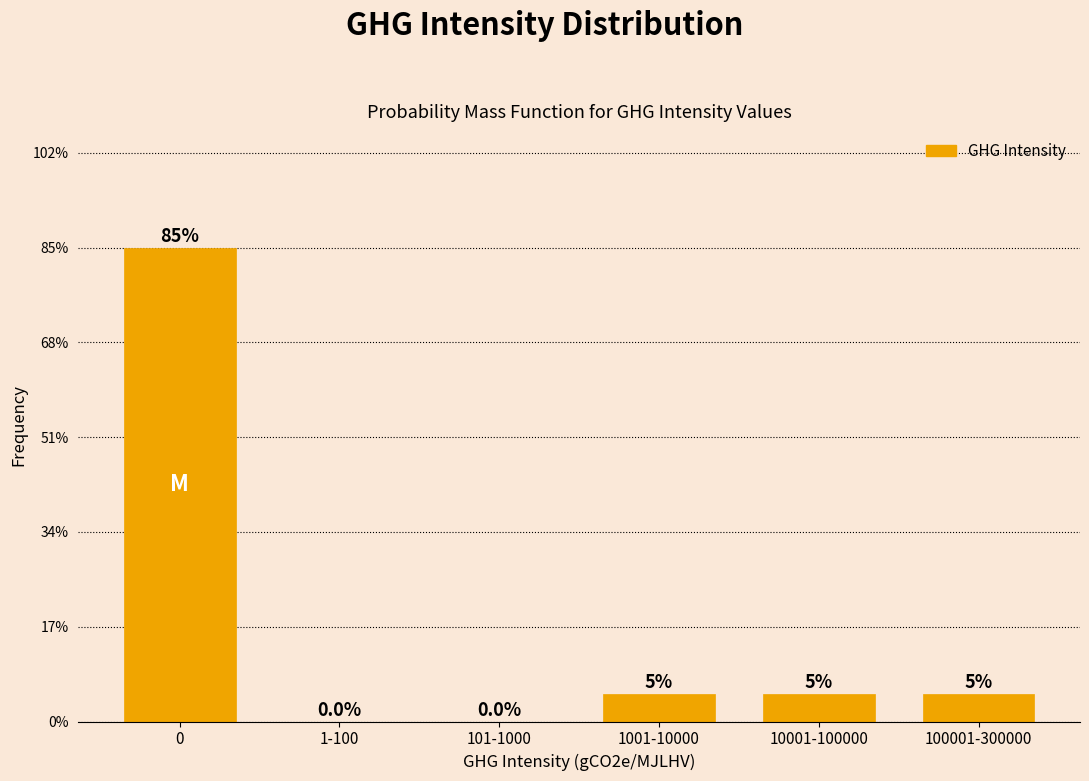

Reading right to left, list all the values displayed in this chart.

100001-300000=5	10001-100000=5	1001-10000=5	101-1000=0	1-100=0	0=85